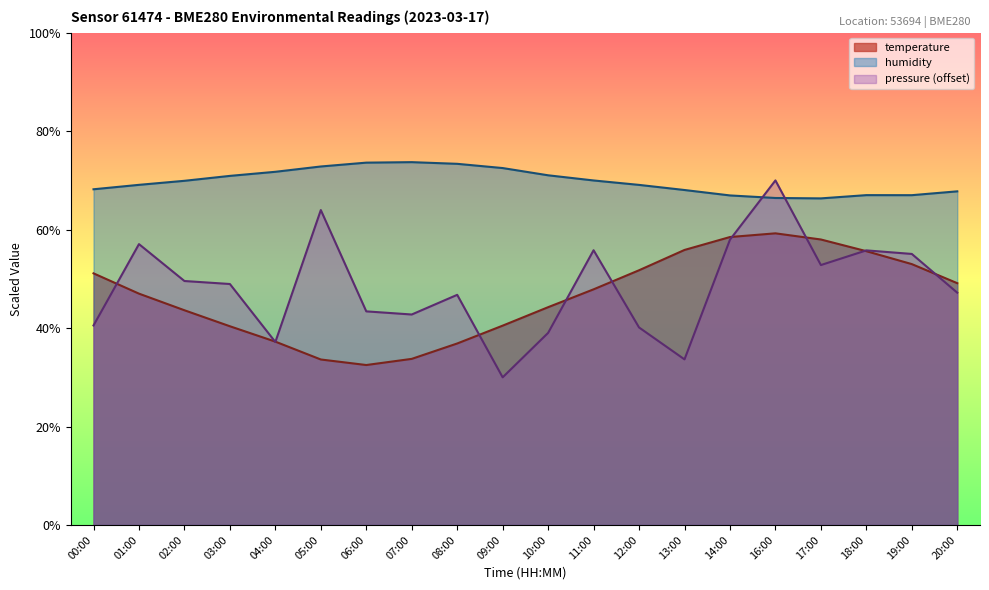

At which category does humidity reach its first local valley?

17:00